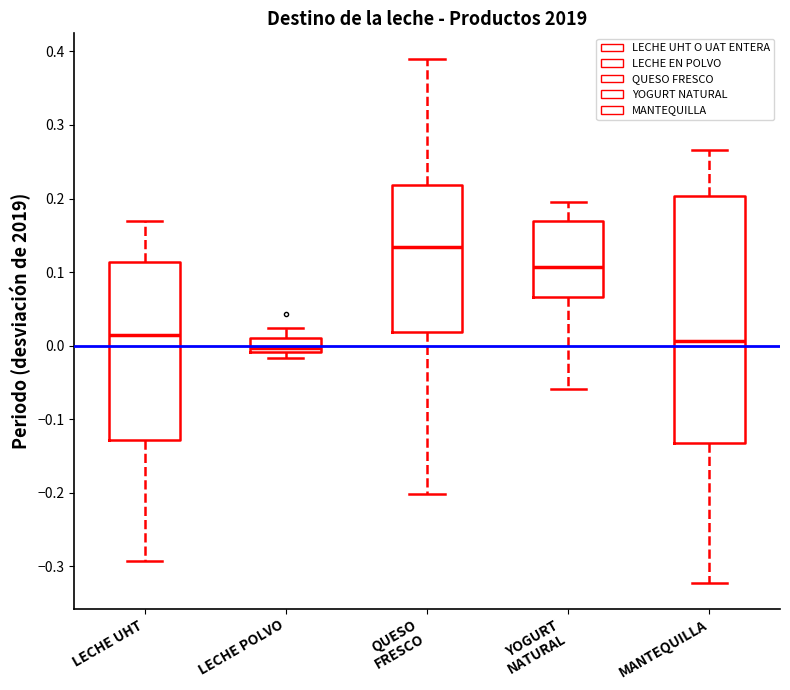

Where does the median line of the box for YOGURT NATURAL sit on the y-axis? The values are not printed on the chart, so give them approximately, as read against the axis.

0.11